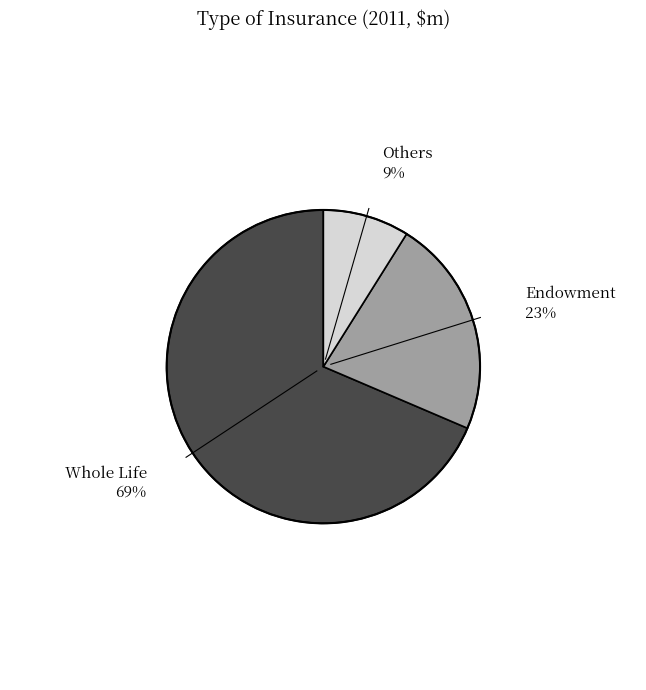

Is there any slice that represents more than half of the pie?

Yes